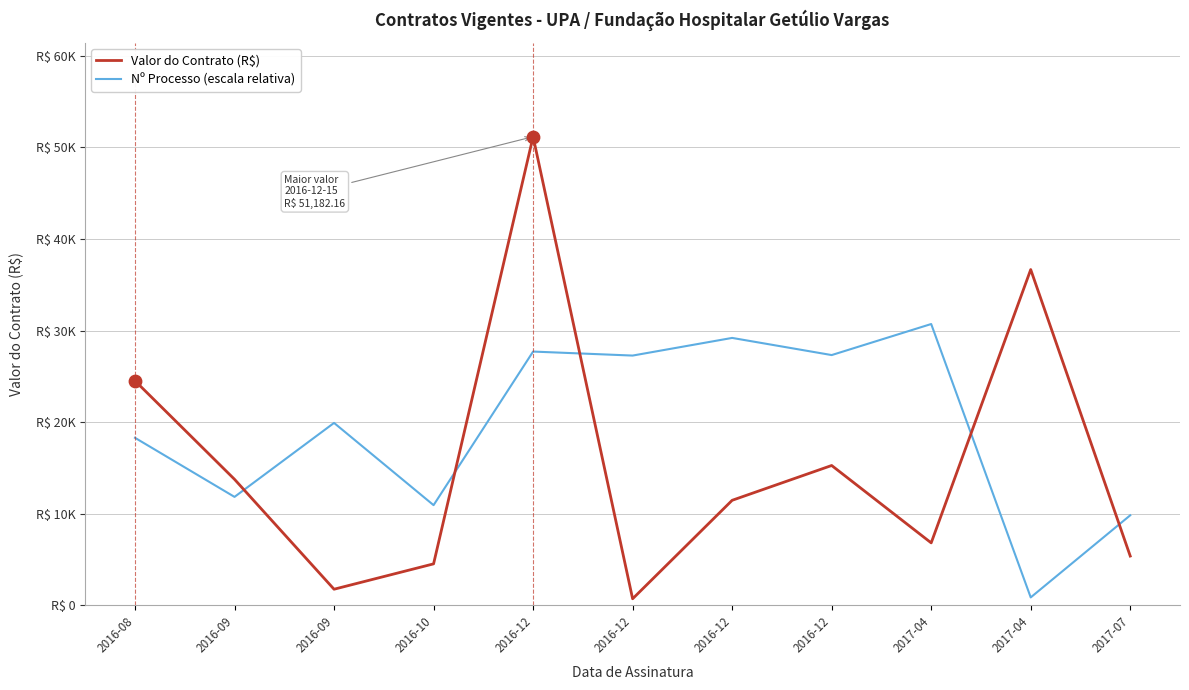

What are all the series names shown in the legend?

Valor do Contrato (R$), Nº Processo (escala relativa)